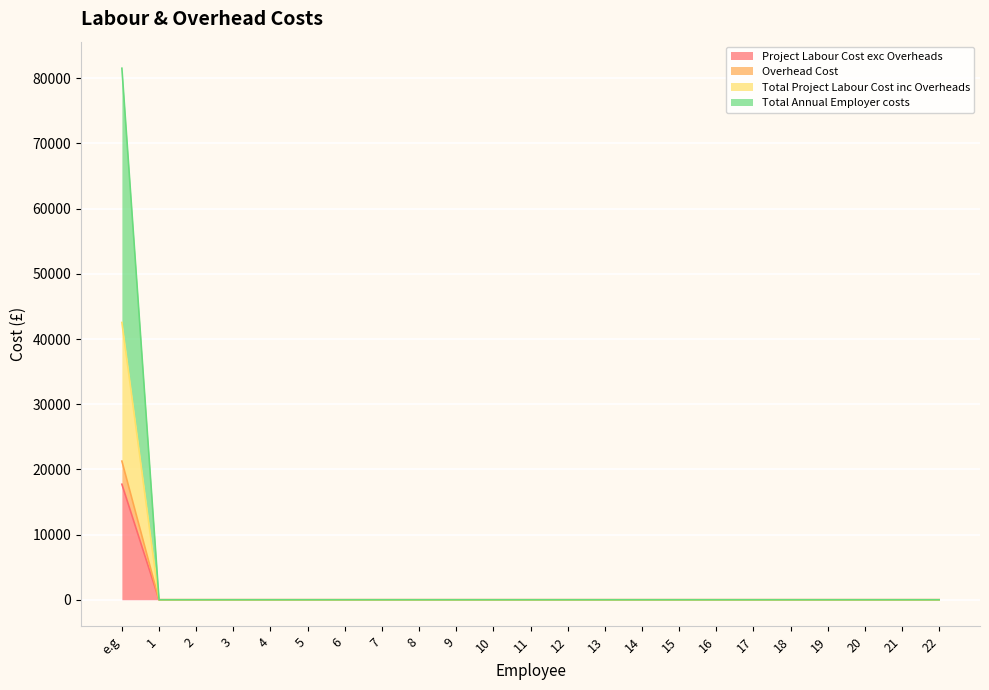

How many categories are shown in the chart?

23